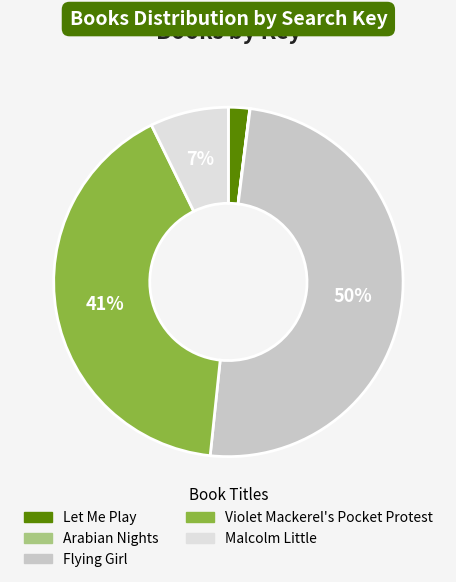

What is the ratio of the value at Violet Mackerel's Pocket Protest to the value at Flying Girl?

0.8